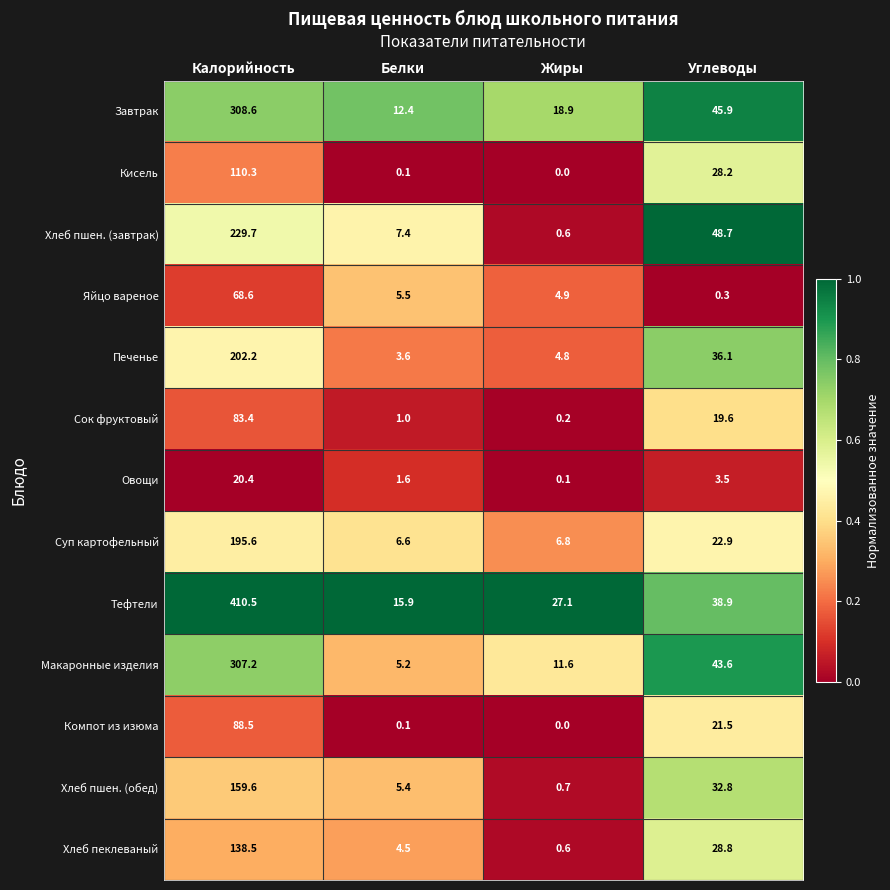

List the series in order of their peak value, lowest first.

Овощи, Яйцо вареное, Сок фруктовый, Компот из изюма, Кисель, Хлеб пеклеваный, Хлеб пшен. (обед), Суп картофельный, Печенье, Хлеб пшен. (завтрак), Макаронные изделия, Завтрак, Тефтели